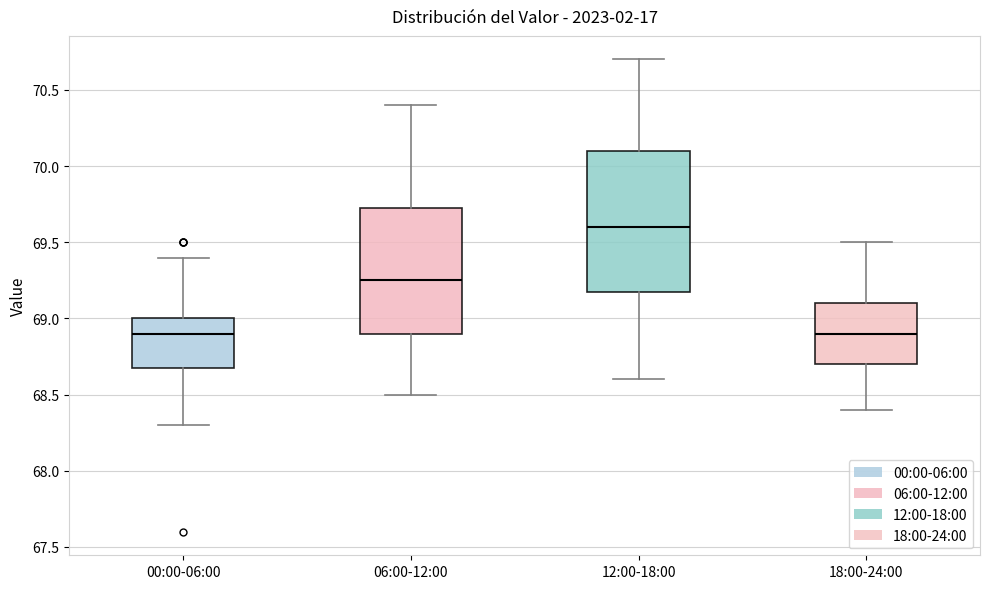

Reading left to right, transcribe this box plot: for each box, give where its median line is, the range the box spans, and where its two whiskers end, as read against the y-axis. The values are not printed on the chart, so give them approximately, as read against the axis.

00:00-06:00: median 68.90, box 68.70 to 69.00, whiskers 68.30 to 69.40
06:00-12:00: median 69.25, box 68.90 to 69.75, whiskers 68.50 to 70.40
12:00-18:00: median 69.60, box 69.20 to 70.10, whiskers 68.60 to 70.70
18:00-24:00: median 68.90, box 68.70 to 69.10, whiskers 68.40 to 69.50